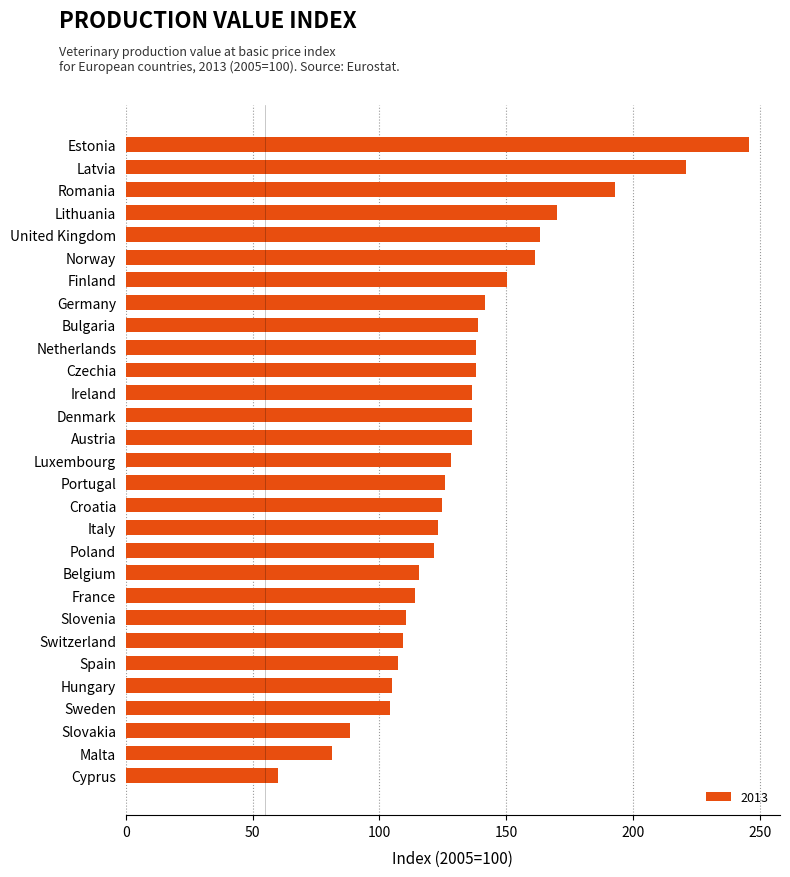

What is the approximate value at Germany?

141.8